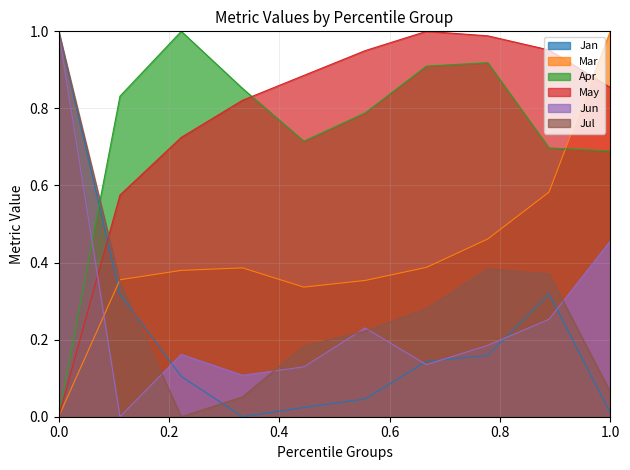

Which series has the largest total across all categories?

May